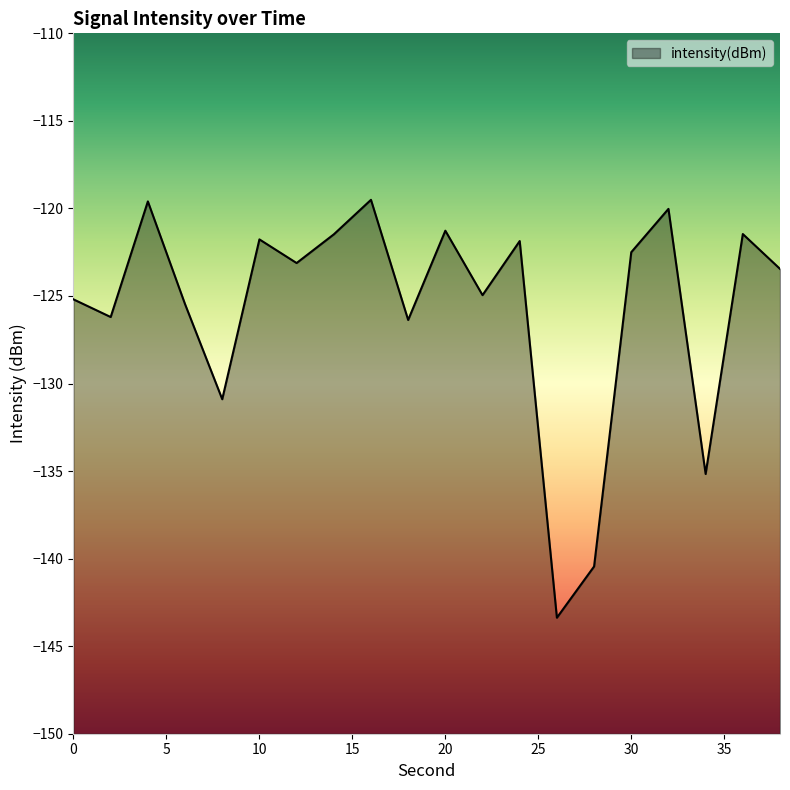

What is the change in value from 0 to 22?

+0.2